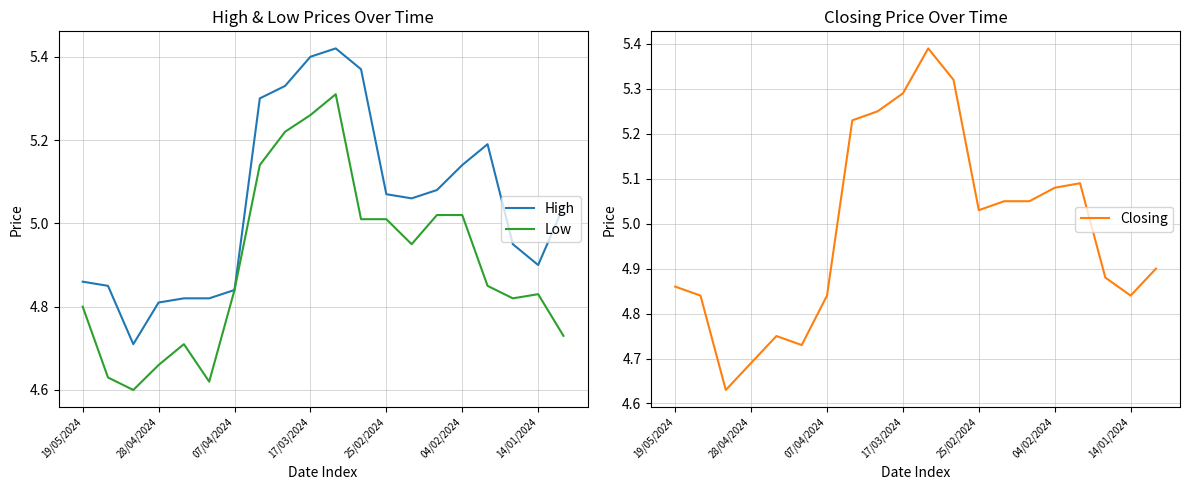

True or false: High has a value of 5.4 at 10.

True